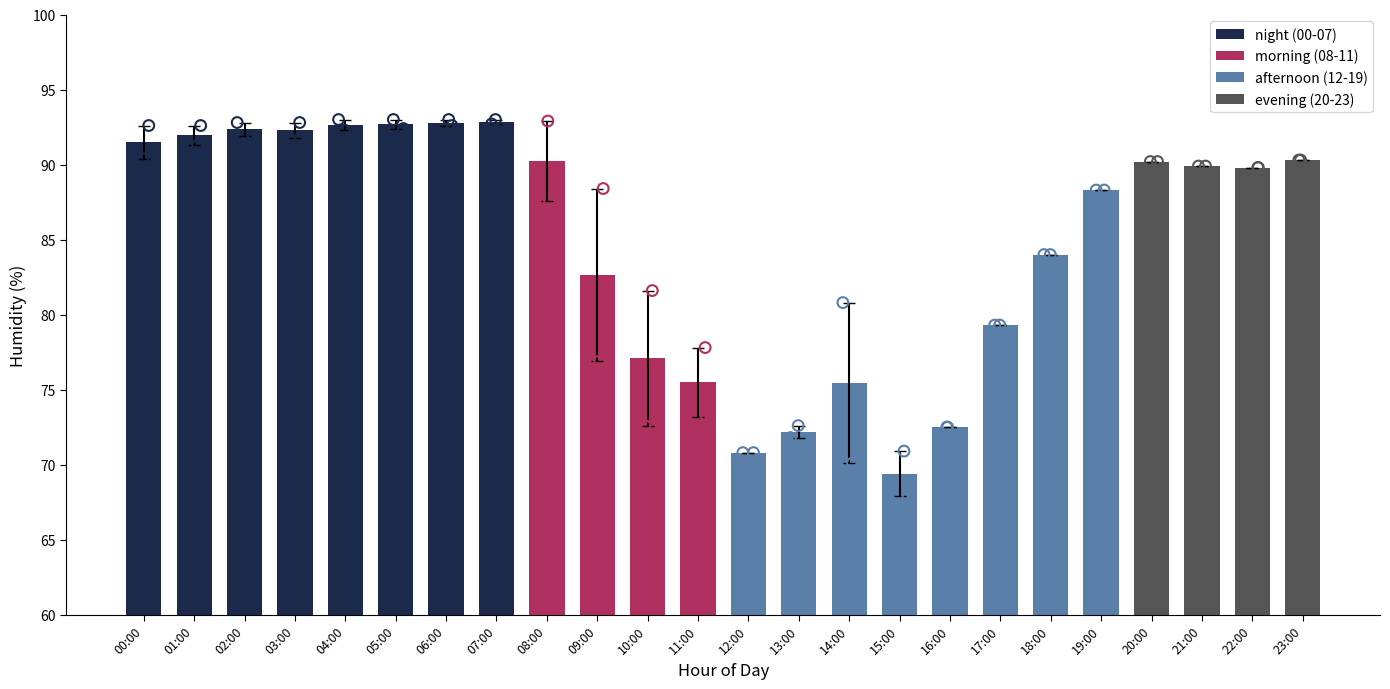

Which has a higher value, 06:00 or 05:00?

06:00